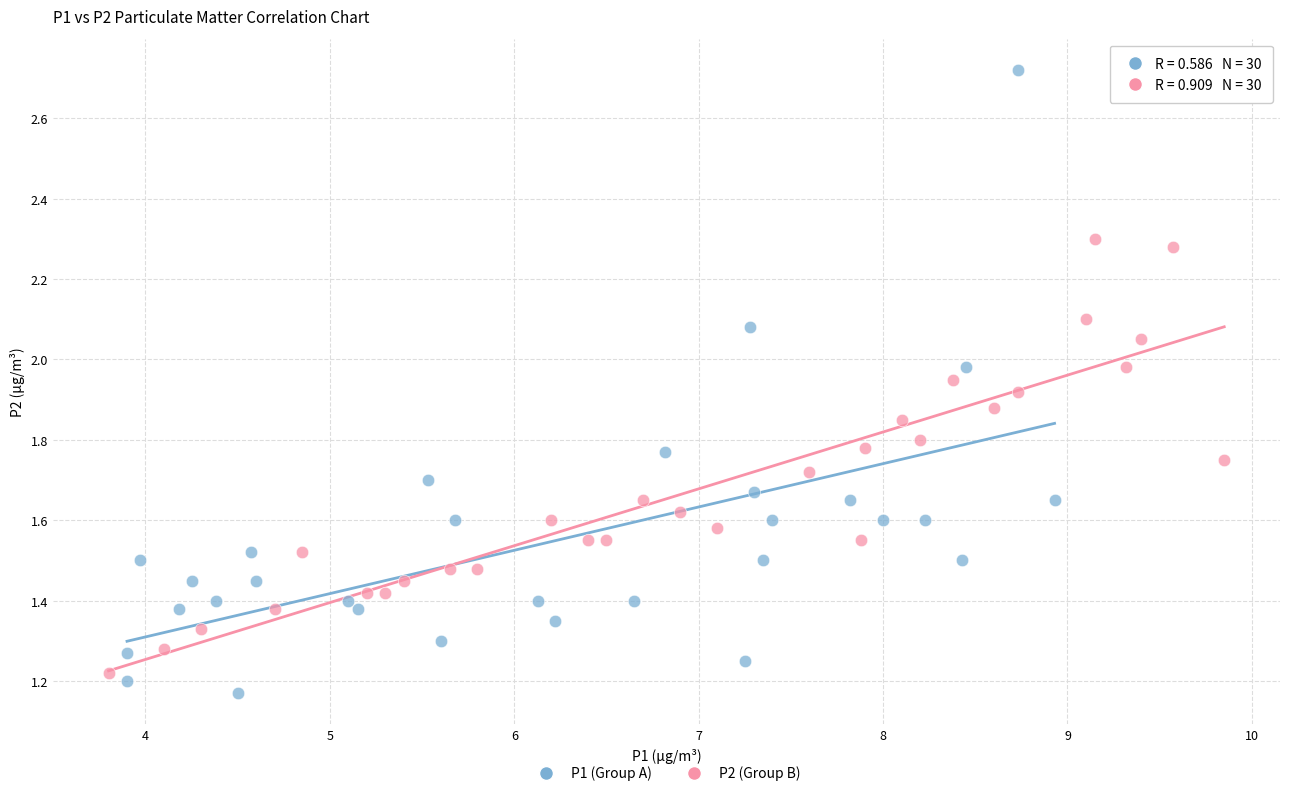

Which series contains the highest Y value?

P1 (Group A)